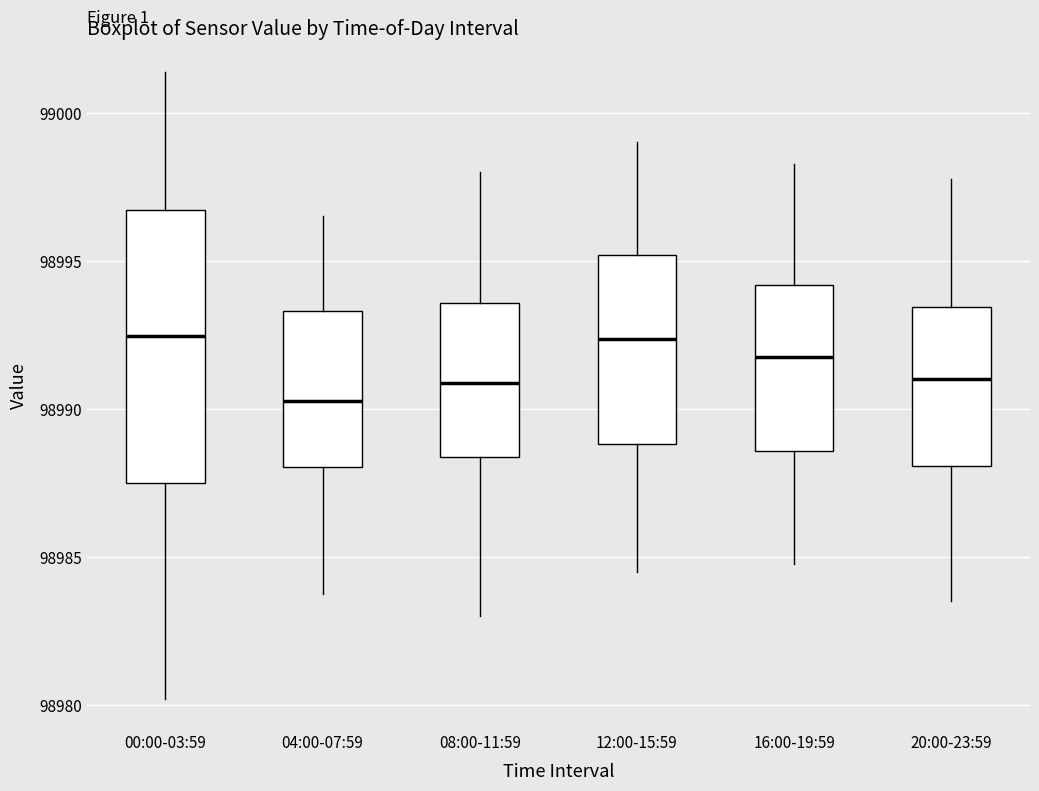

Reading left to right, transcribe this box plot: for each box, give where its median line is, the range the box spans, and where its two whiskers end, as read against the y-axis. The values are not printed on the chart, so give them approximately, as read against the axis.

00:00-03:59: median 98992.5, box 98987.5 to 98996.5, whiskers 98980.0 to 99001.5
04:00-07:59: median 98990.5, box 98988.0 to 98993.5, whiskers 98984.0 to 98996.5
08:00-11:59: median 98991.0, box 98988.5 to 98993.5, whiskers 98983.0 to 98998.0
12:00-15:59: median 98992.5, box 98989.0 to 98995.0, whiskers 98984.5 to 98999.0
16:00-19:59: median 98992.0, box 98988.5 to 98994.0, whiskers 98985.0 to 98998.5
20:00-23:59: median 98991.0, box 98988.0 to 98993.5, whiskers 98983.5 to 98998.0